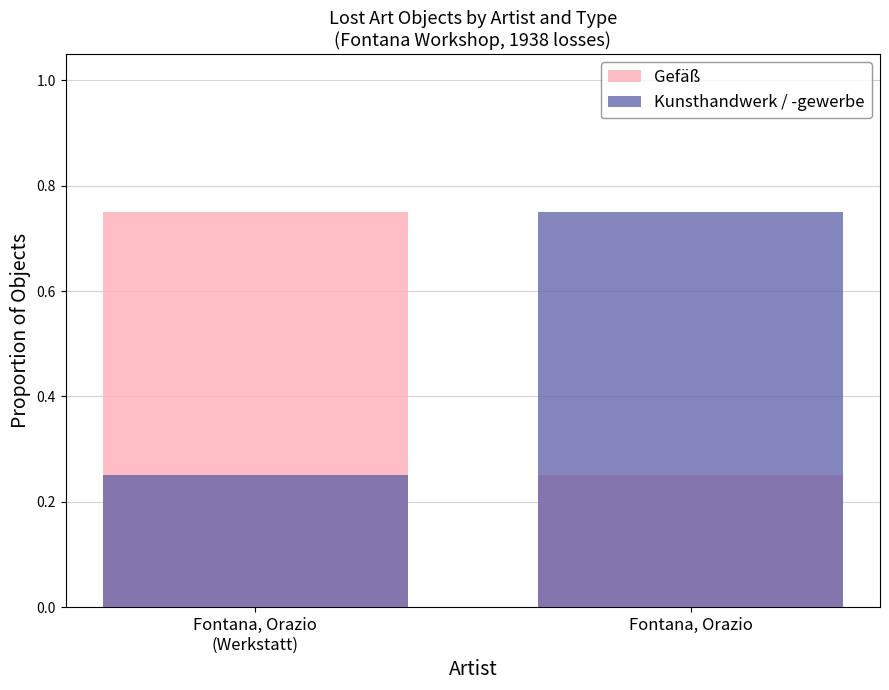

What is the label of the 1st bar from the left?

Fontana, Orazio
(Werkstatt)